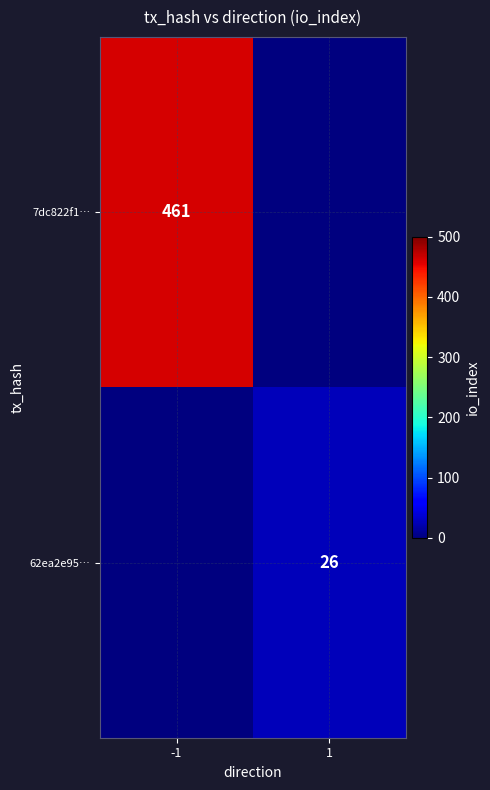

Which category has the highest value across all series?

-1